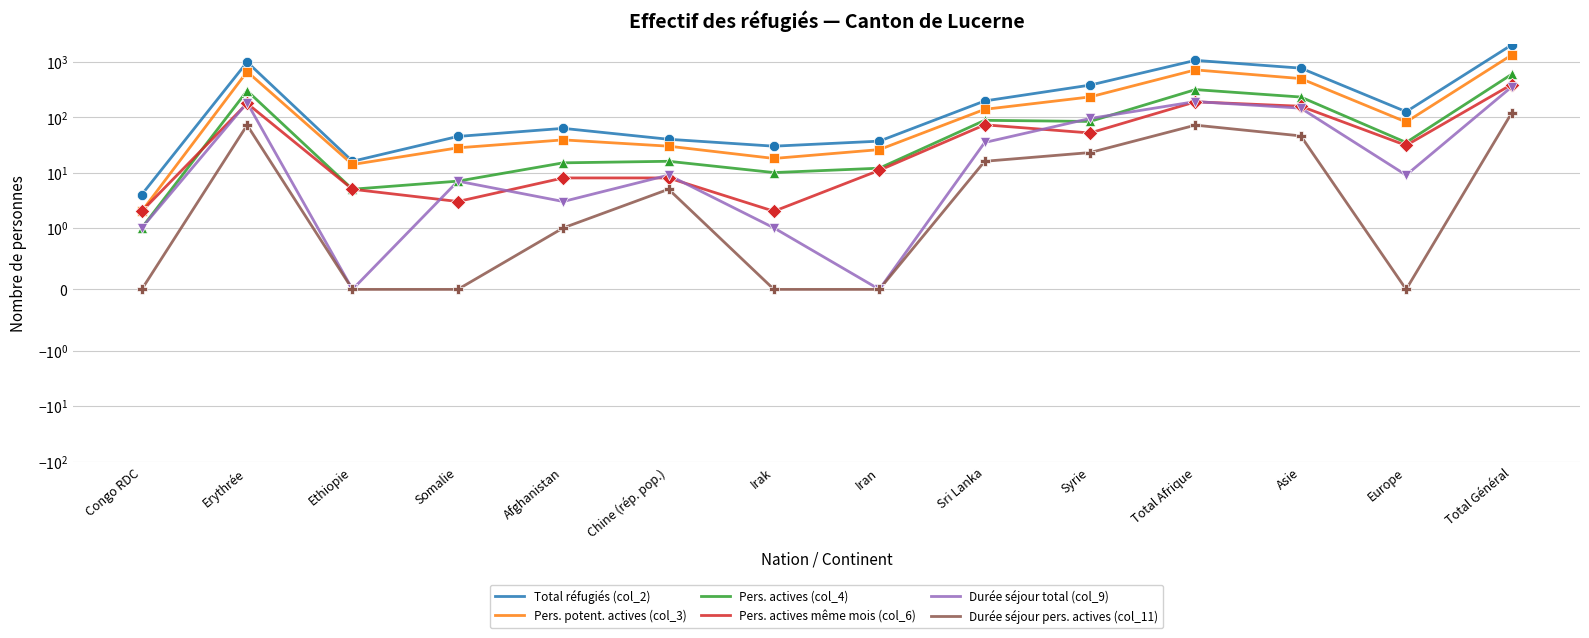

Which series reaches the minimum Y coordinate?

Durée séjour total (col_9)